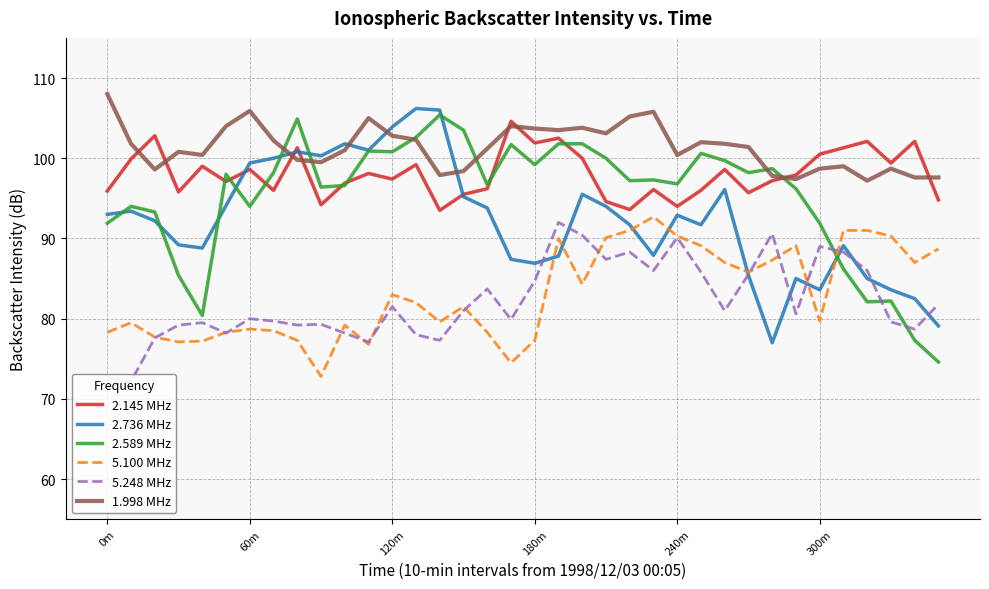

Which series has the largest total across all categories?

1.998 MHz